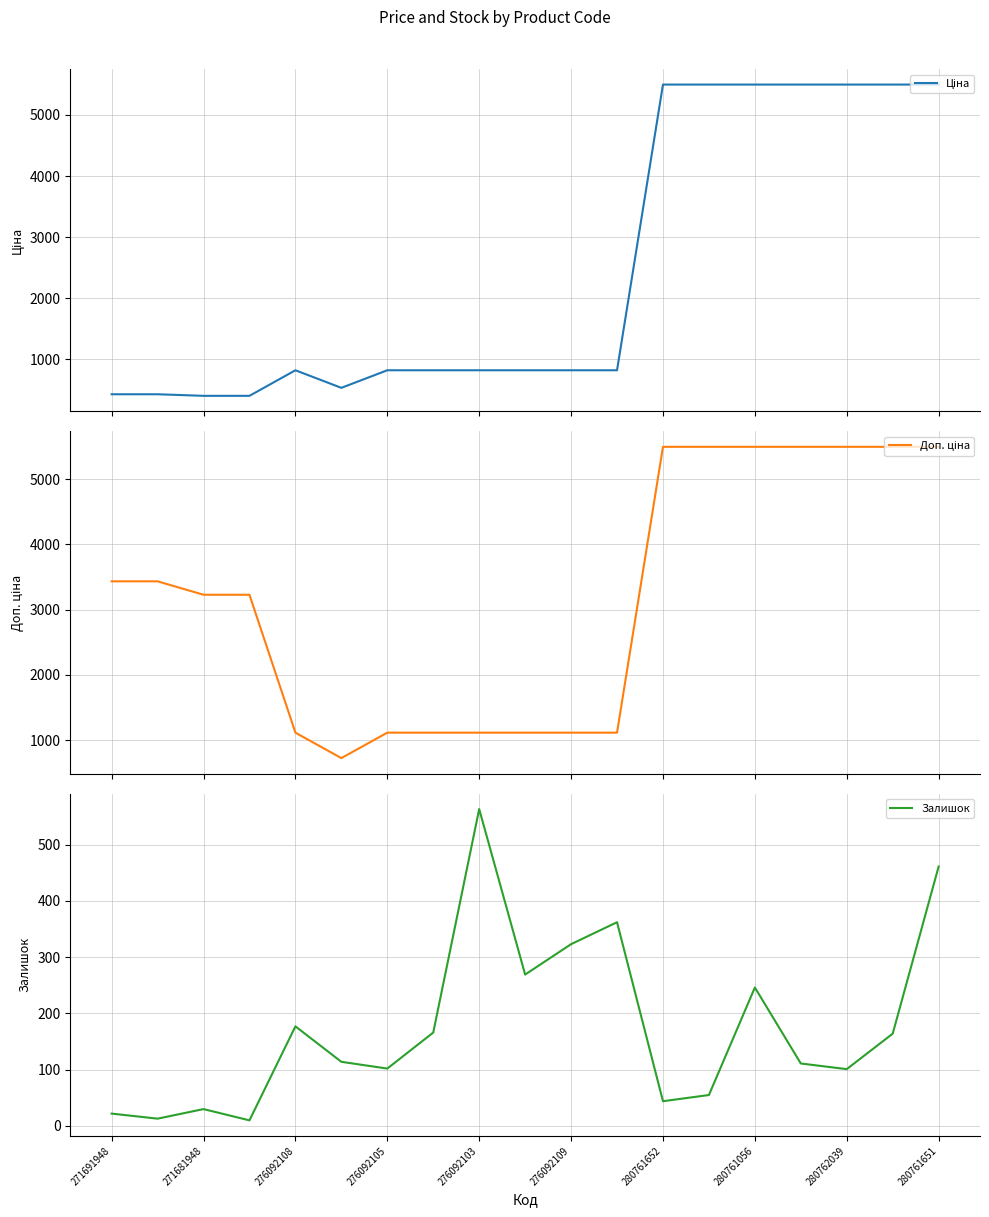

The value of Залишок at 276092109 is 552. True or false?

False